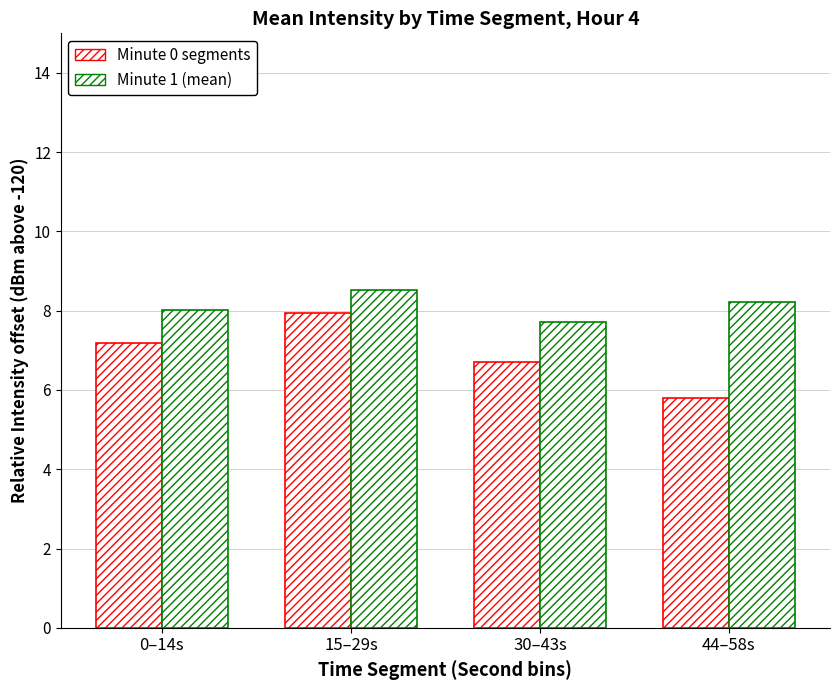

How many distinct data groups are displayed?

2